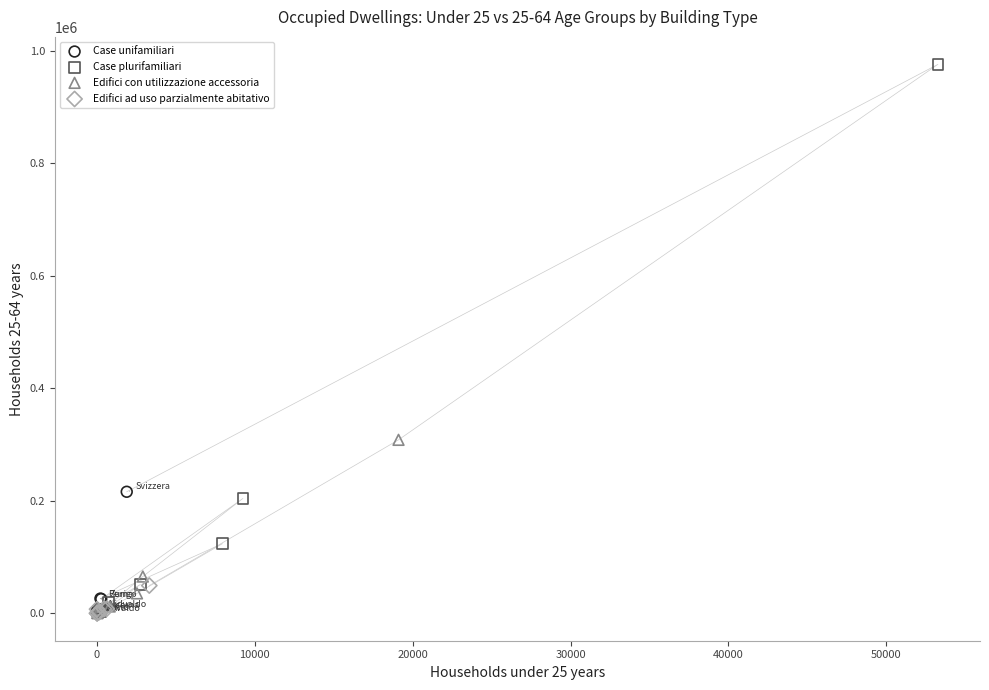

Which series has the widest spread of Y values?

Case plurifamiliari